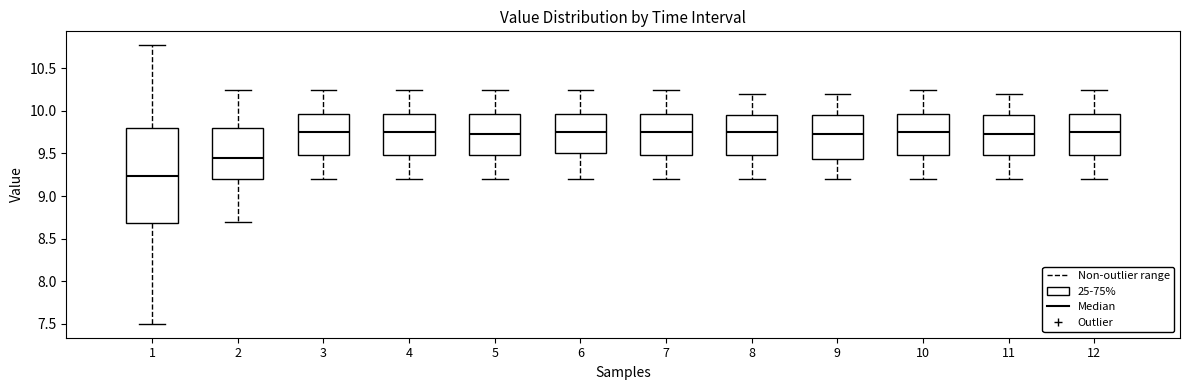

Which box's median line is the lowest?

1